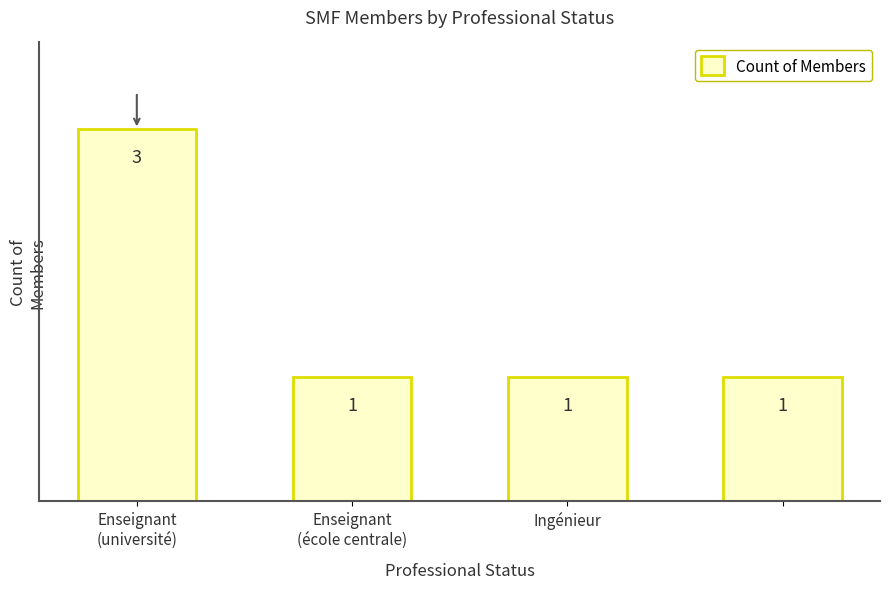

Reading left to right, list all the values displayed in this chart.

3	1	1	1